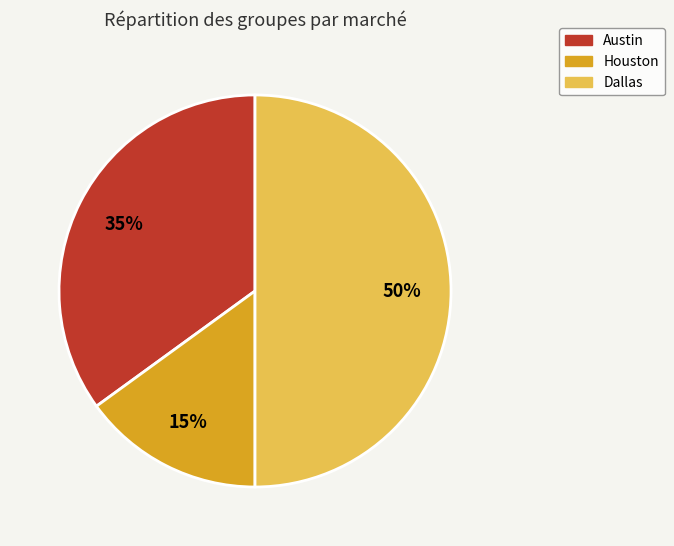

Rank the categories by value from highest to lowest.

Dallas, Austin, Houston